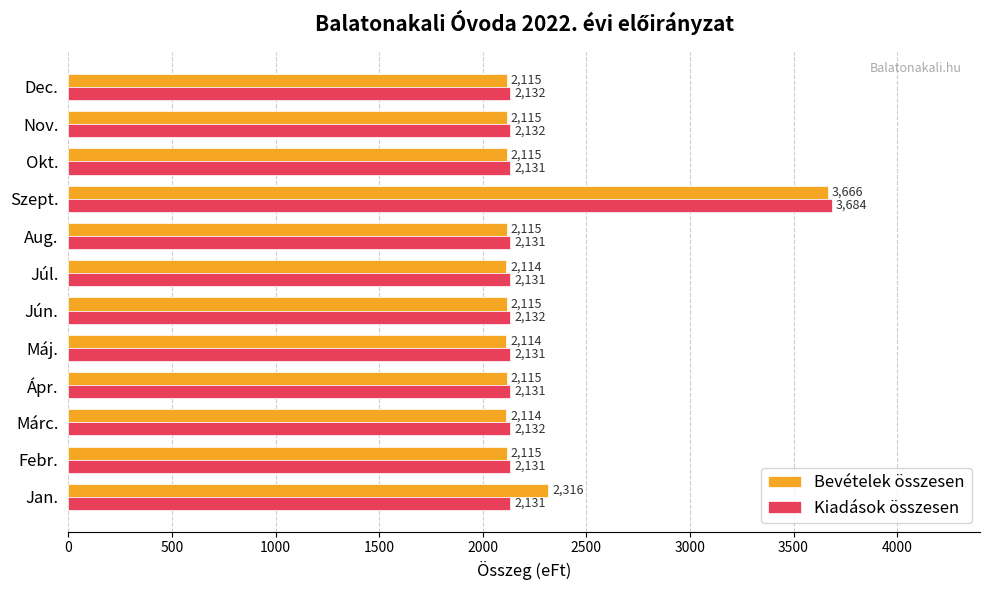

What is the sum of all Kiadások összesen values?

27129